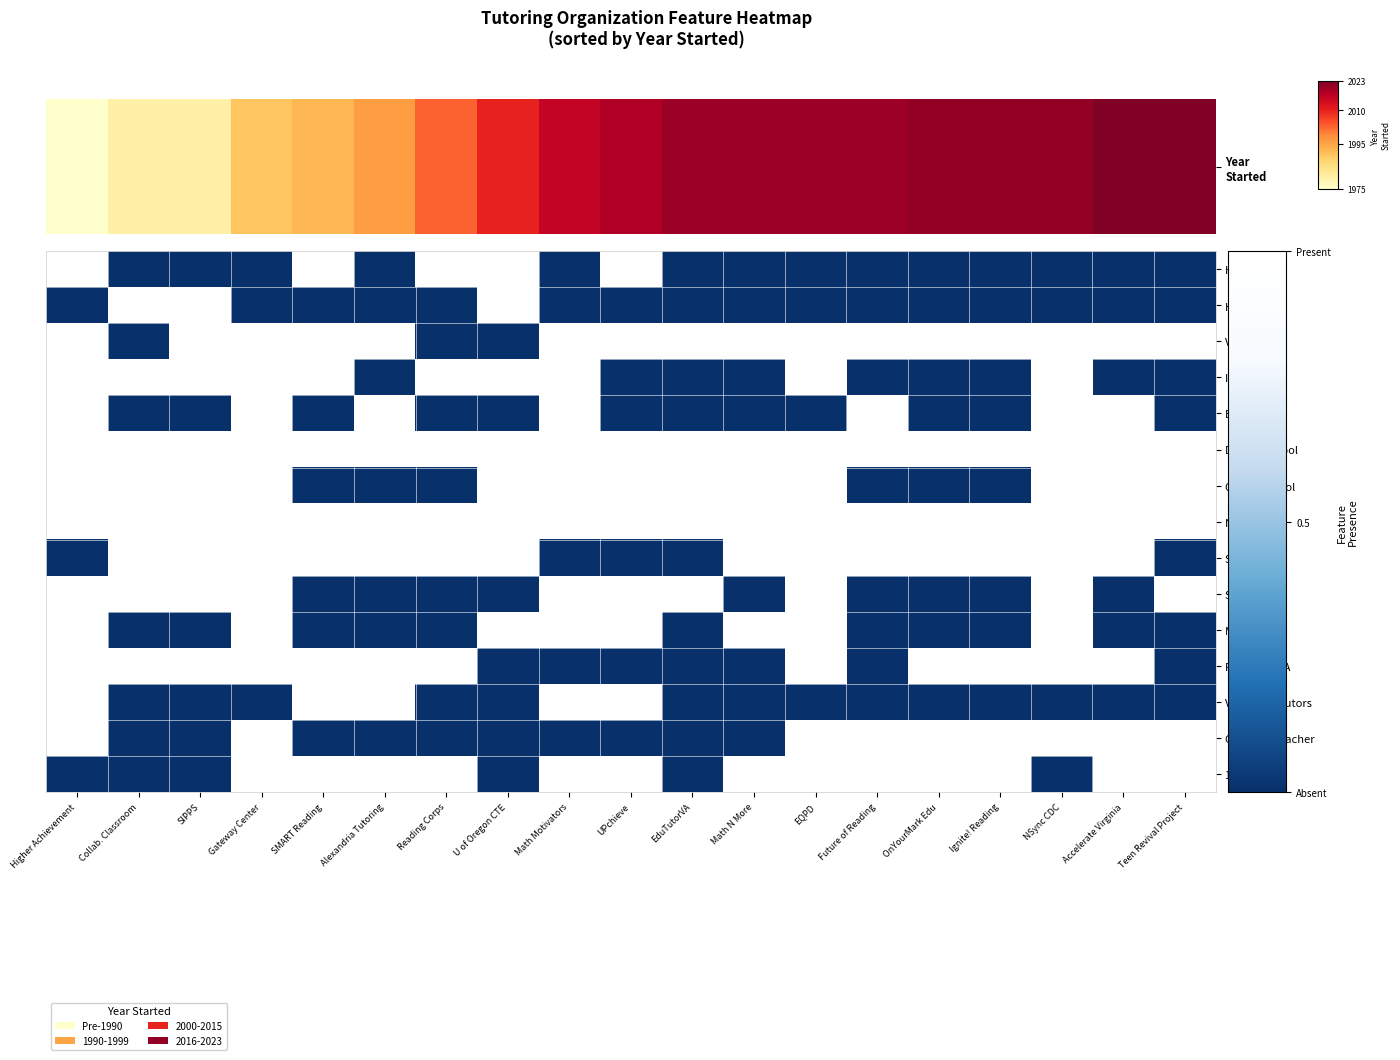

Which series has the widest spread of values?

Has RCT